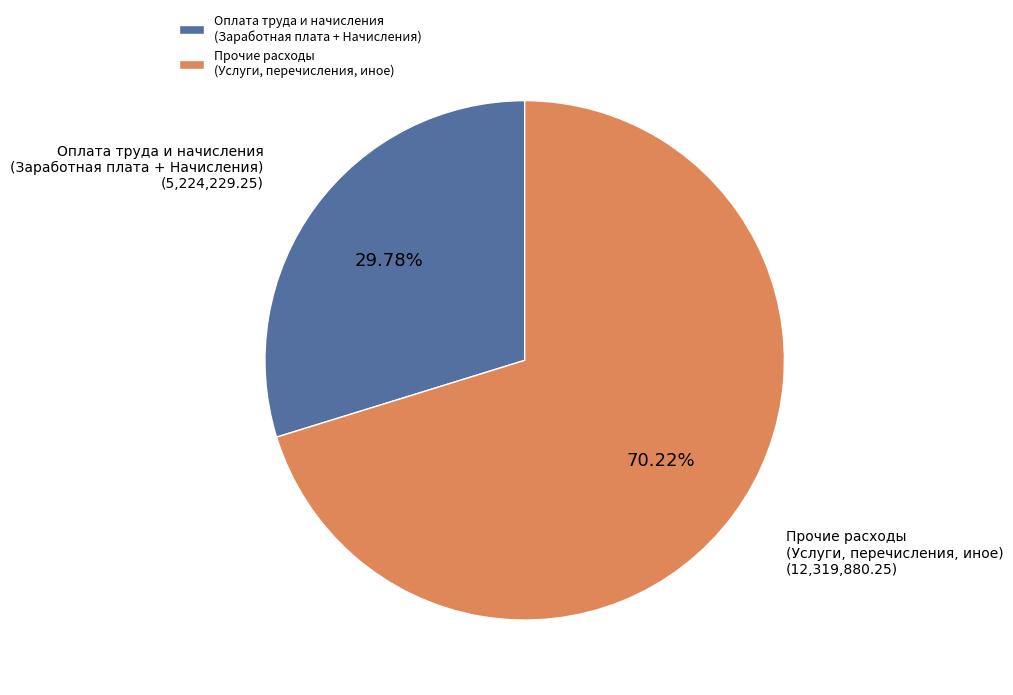

Does any single category account for the majority?

Yes